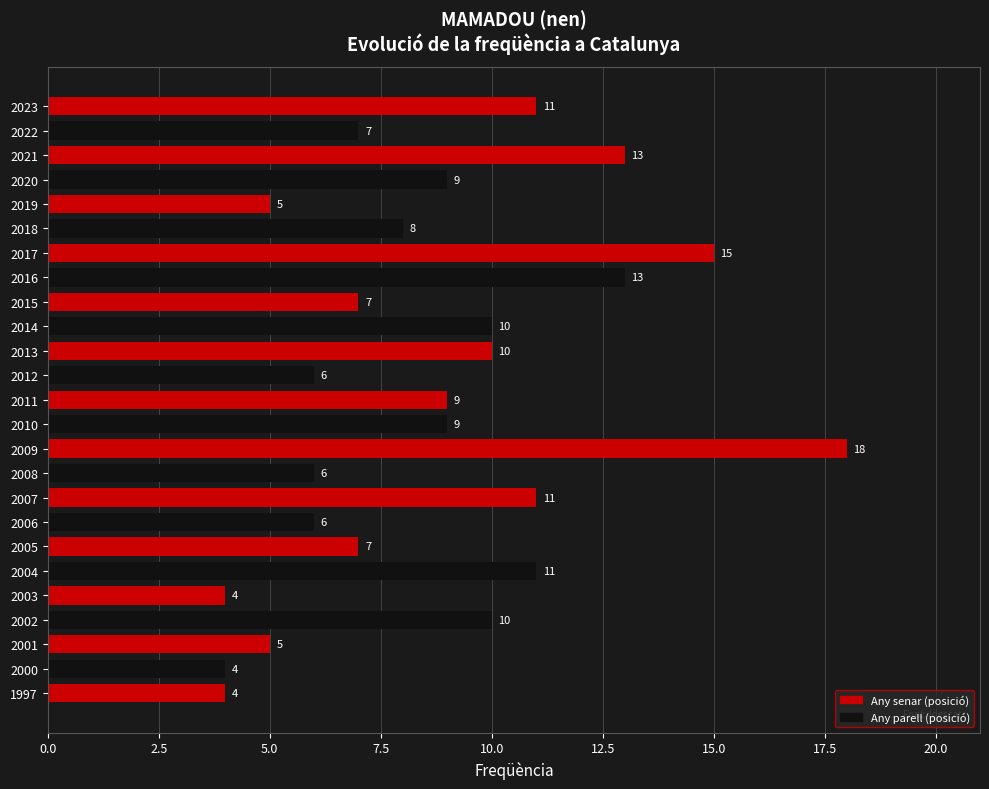

The chart shows a value of 6 at 2008. True or false?

True